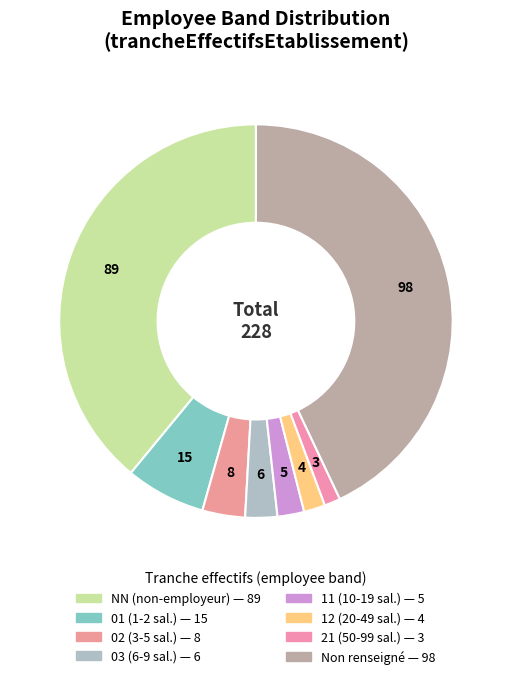

Count the number of slices in the pie.

8